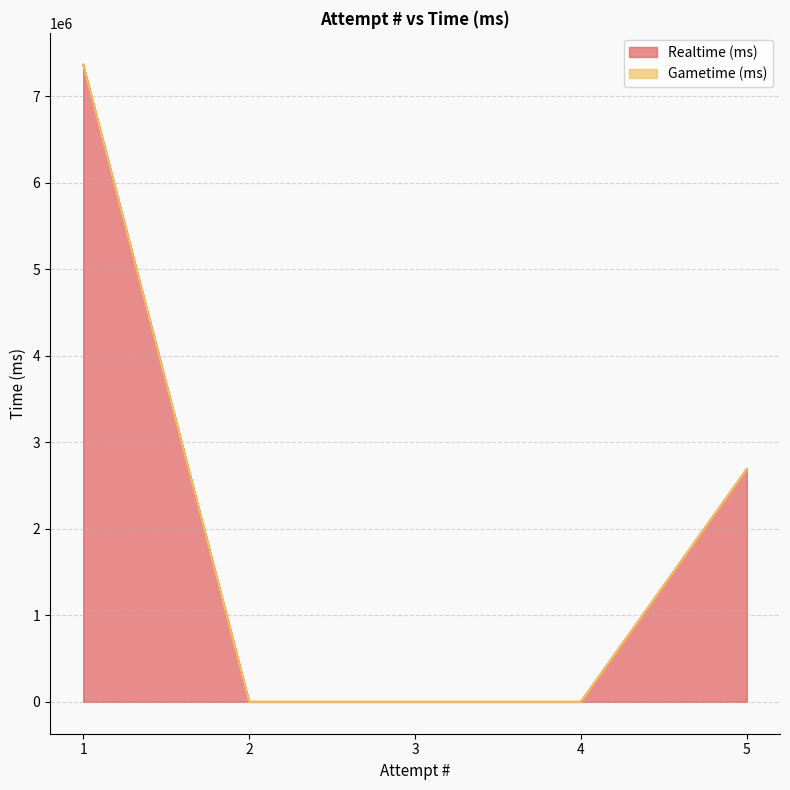

What value does the data have at 5, to the nearest 100?

2690600